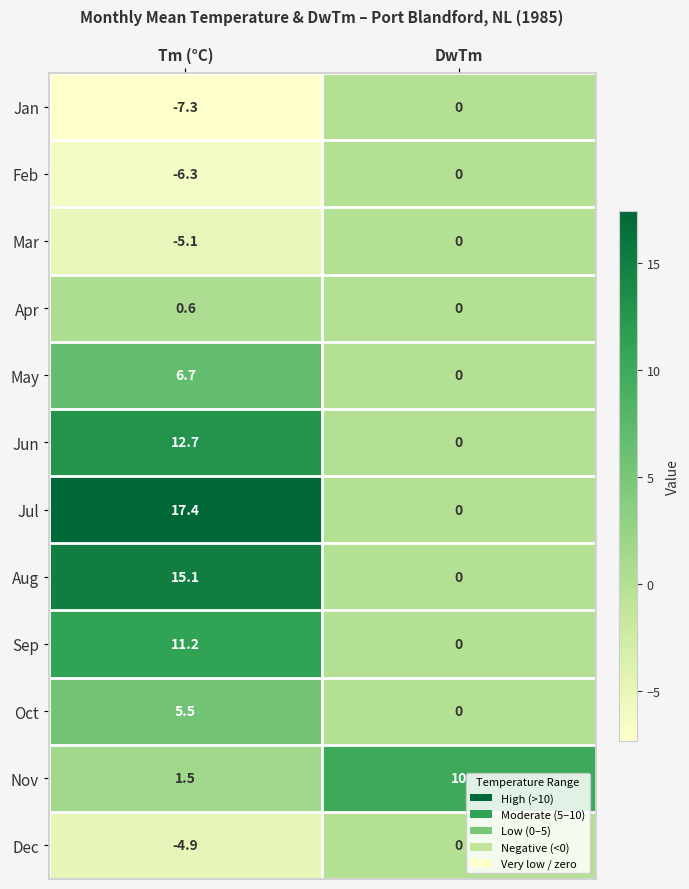

Reading right to left, what are all the values shown in this chart?

Jan: DwTm=0.0	Tm (°C)=-7.3
Feb: DwTm=0.0	Tm (°C)=-6.3
Mar: DwTm=0.0	Tm (°C)=-5.1
Apr: DwTm=0.0	Tm (°C)=0.6
May: DwTm=0.0	Tm (°C)=6.7
Jun: DwTm=0.0	Tm (°C)=12.7
Jul: DwTm=0.0	Tm (°C)=17.4
Aug: DwTm=0.0	Tm (°C)=15.1
Sep: DwTm=0.0	Tm (°C)=11.2
Oct: DwTm=0.0	Tm (°C)=5.5
Nov: DwTm=10.0	Tm (°C)=1.5
Dec: DwTm=0.0	Tm (°C)=-4.9